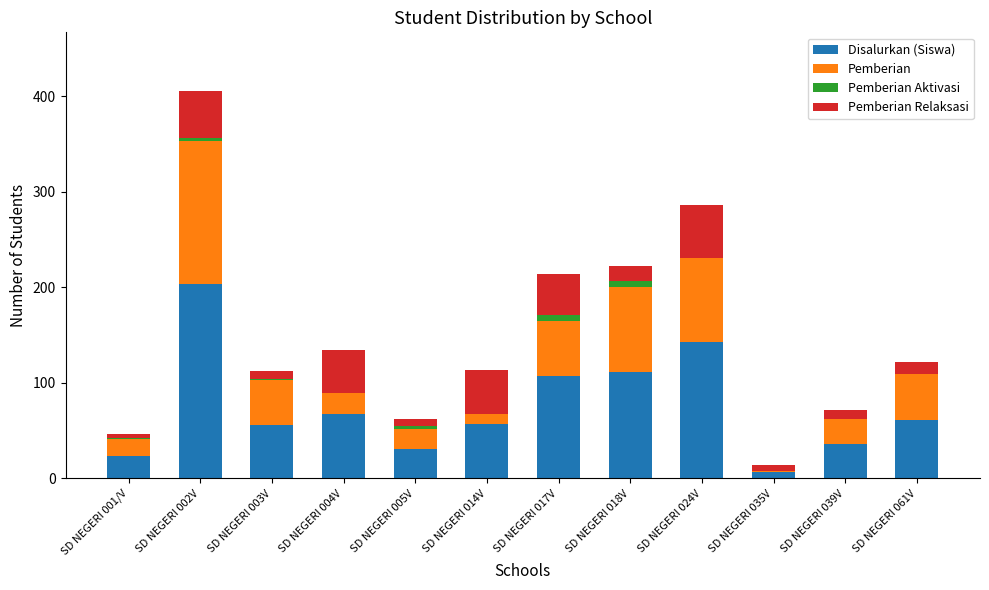

At which category is the sum across all series the highest?

SD NEGERI 002V